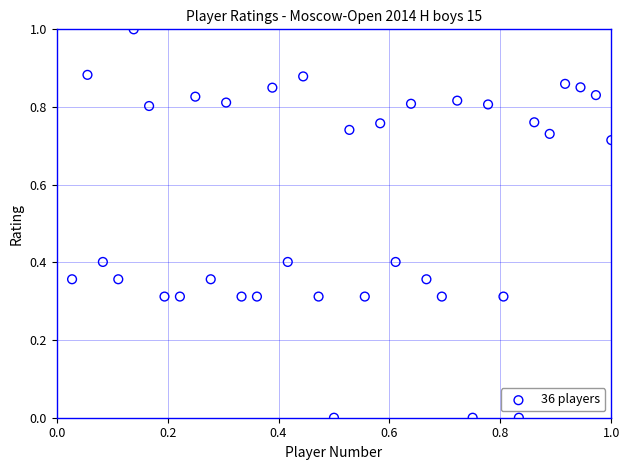

What is the range of Y values (max minus min)?

1.0